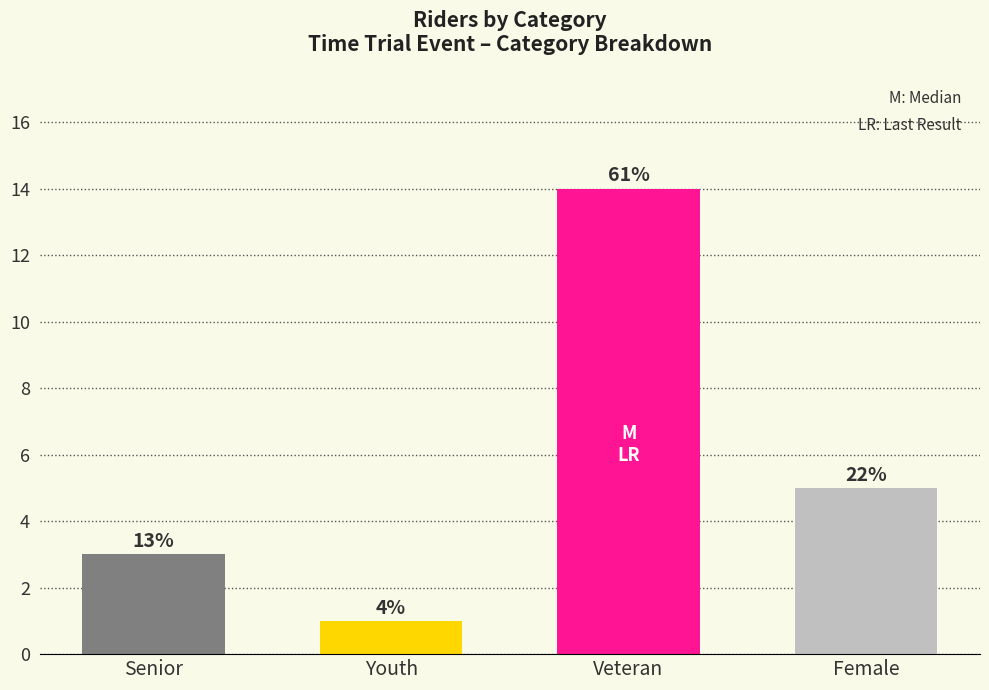

What is the difference between the maximum and minimum values?

13